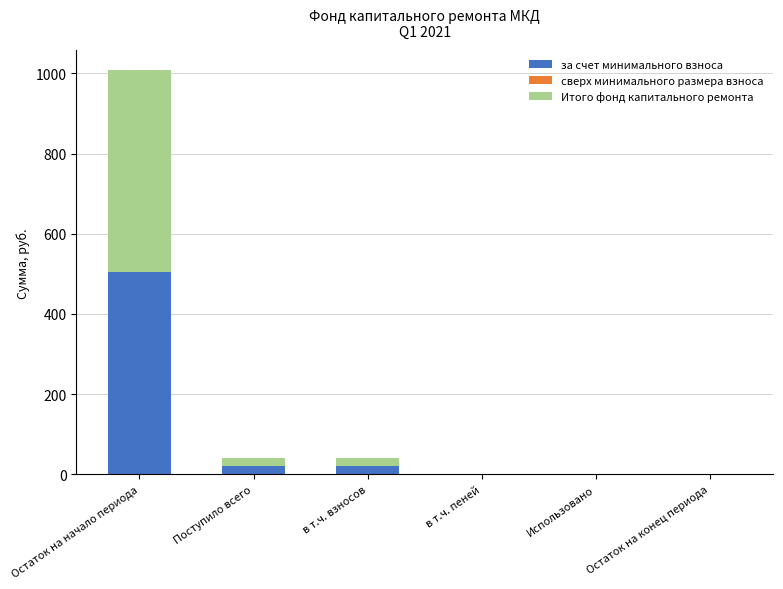

Count the number of data series in this chart.

2